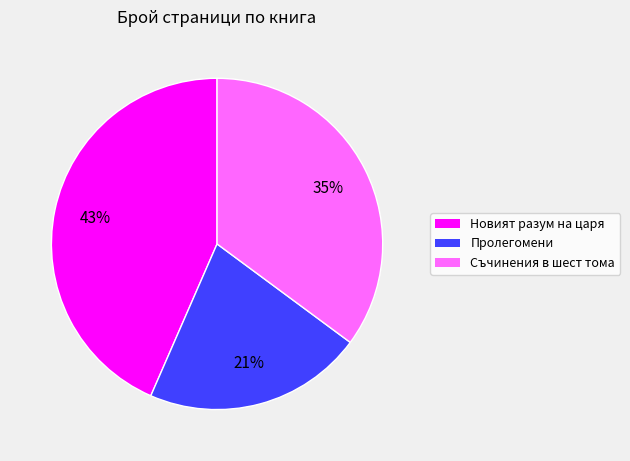

To the nearest percent, what is the difference between the largest and smallest slice percentages?

22%